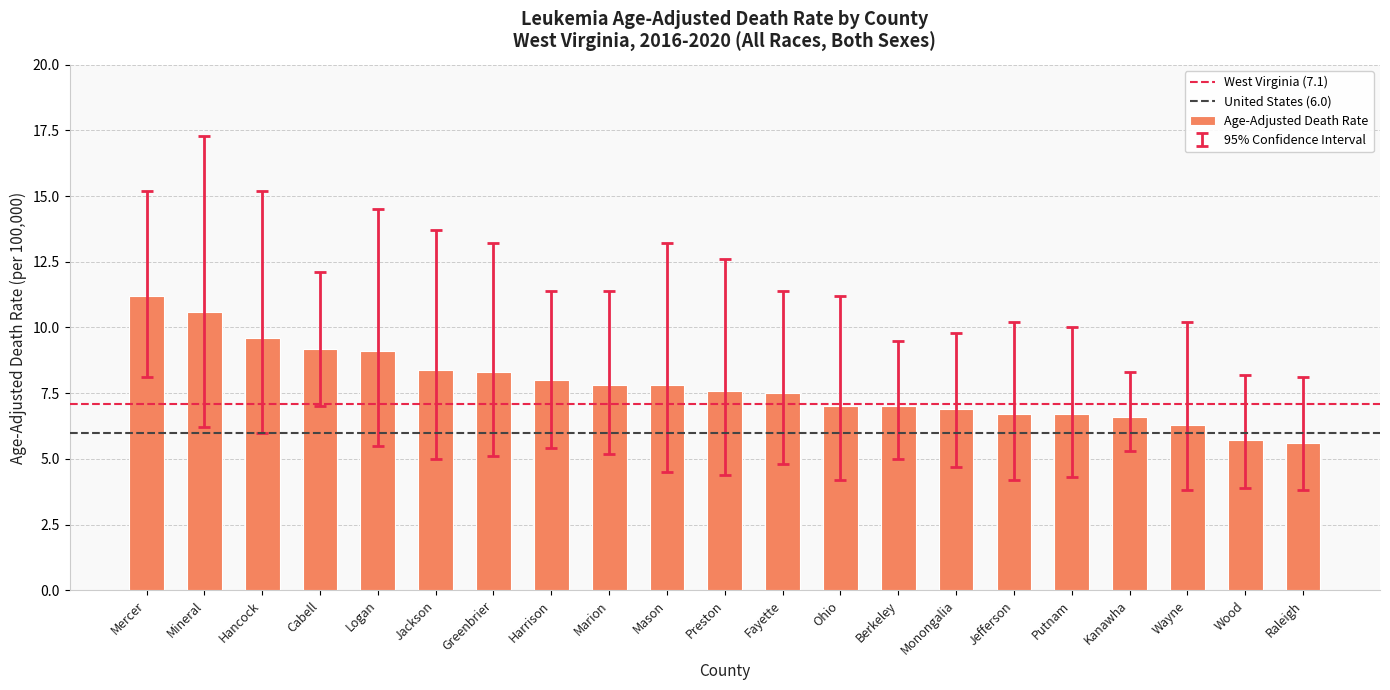

What is the difference between the maximum and minimum values?

5.6